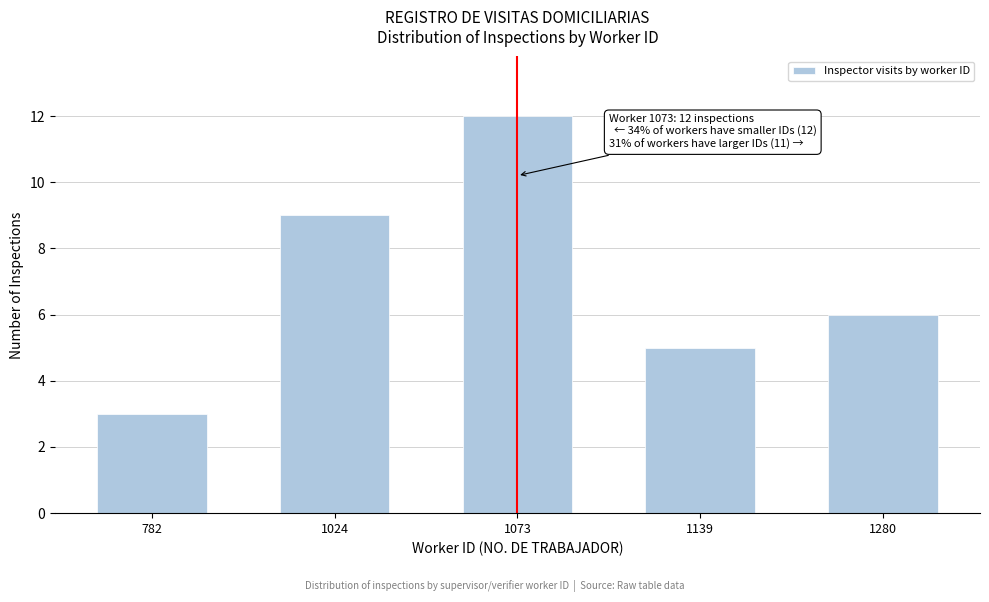

Reading left to right, extract all data points from this chart.

3	9	12	5	6